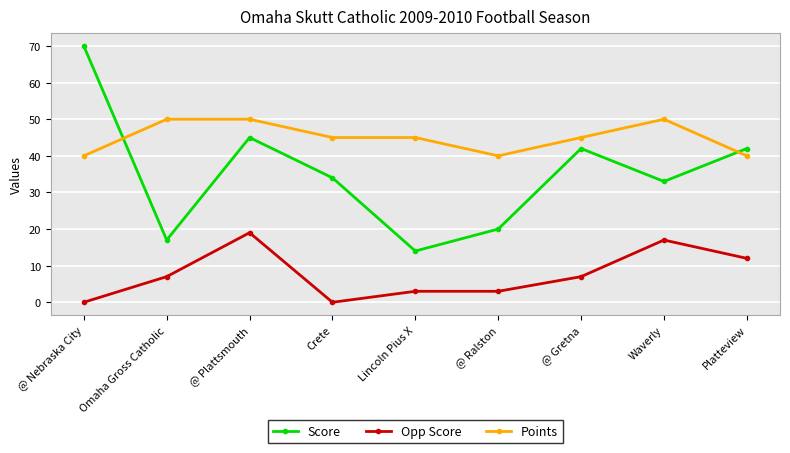

How many categories are shown in the chart?

9